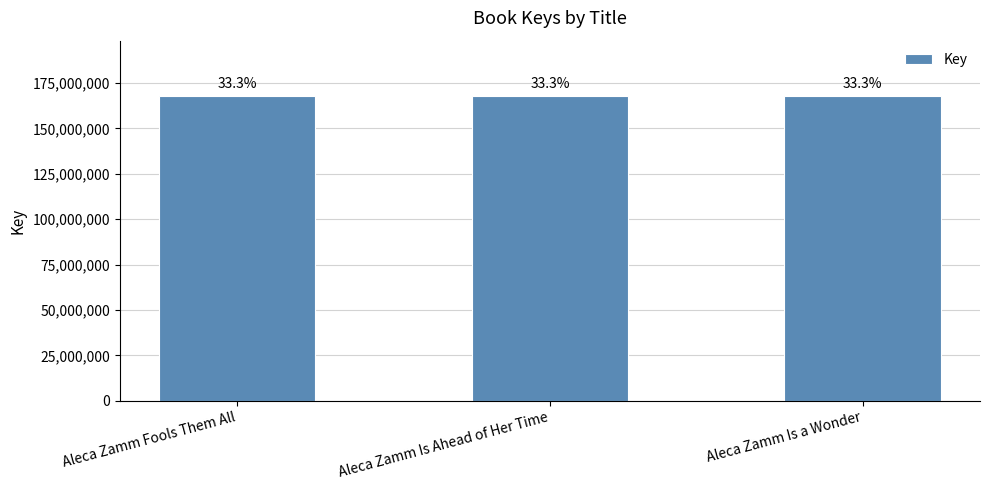

Does the chart contain any negative values?

No